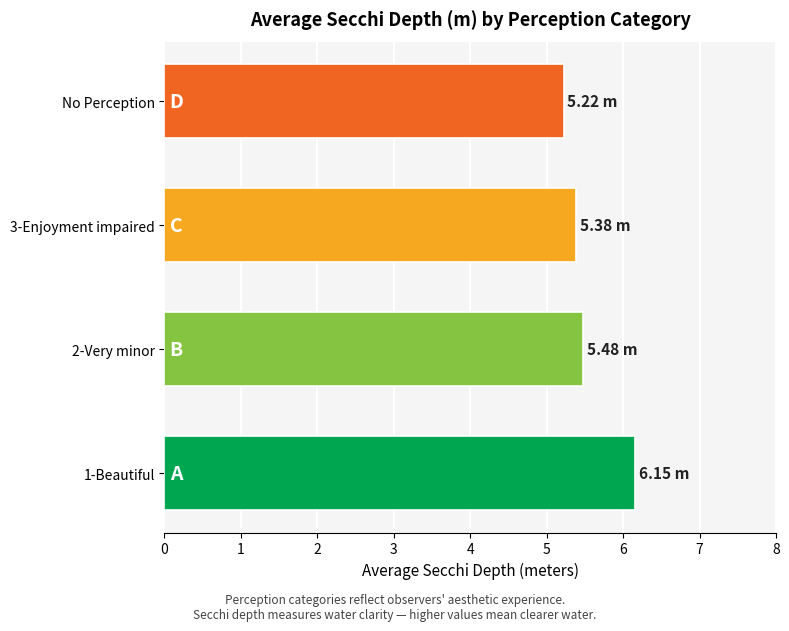

Approximately how many times larger is the value at 3-Enjoyment impaired compared to 2-Very minor?

1.0